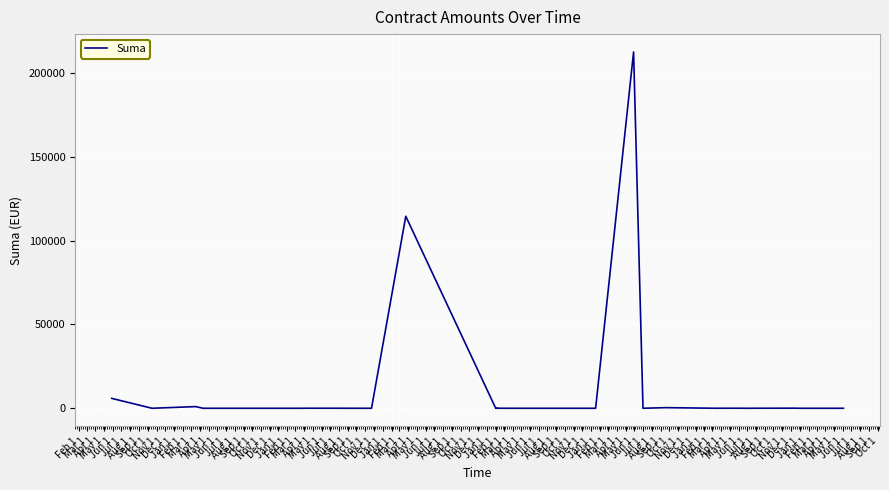

True or false: there are more than 1 points higher than both neighbors.

True